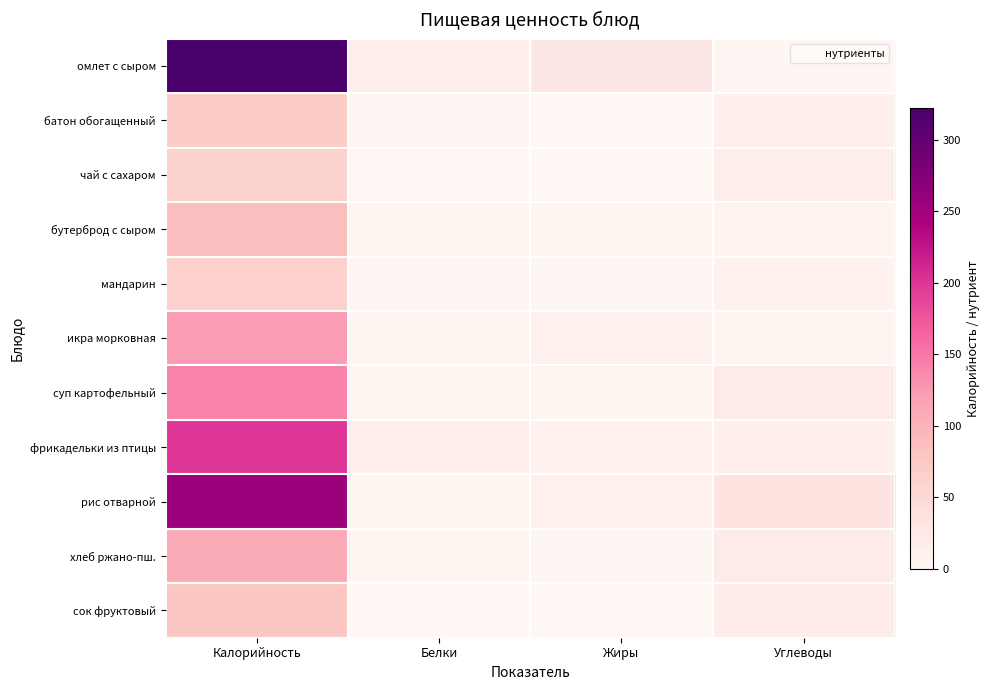

At Калорийность, list the series in order from smallest to largest.

чай с сахаром, мандарин, батон обогащенный, сок фруктовый, бутерброд с сыром, хлеб ржано-пш., икра морковная, суп картофельный, фрикадельки из птицы, рис отварной, омлет с сыром